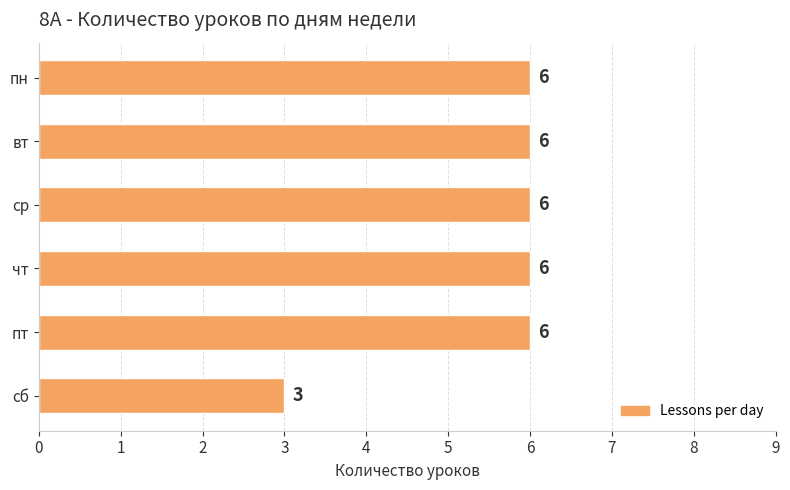

The chart shows a value of 6 at чт. True or false?

True